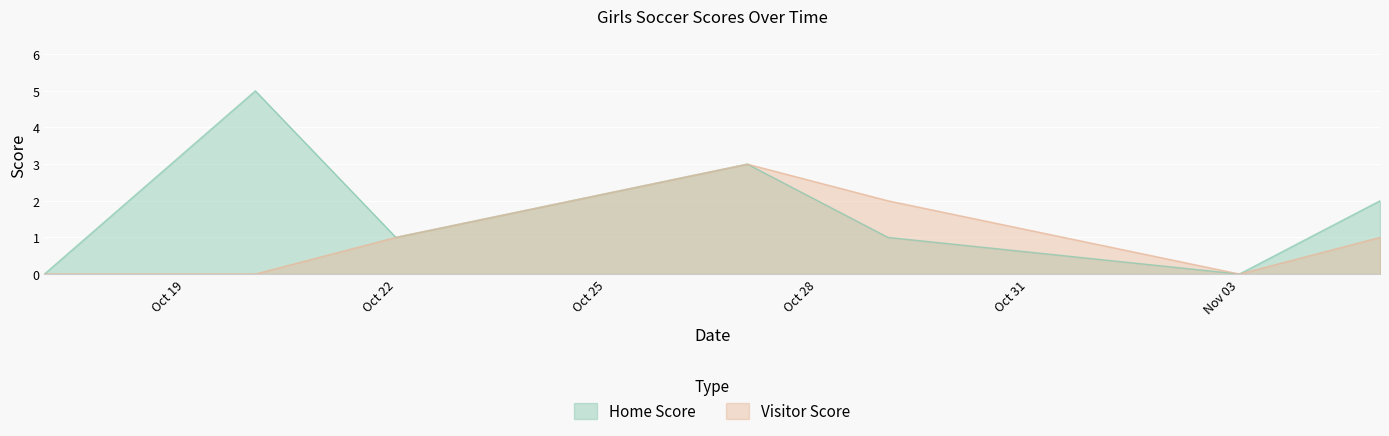

Reading right to left, transcribe all the data shown in this chart.

Home Score: 2	0	1	3	1	5	0
Visitor Score: 1	0	2	3	1	0	0